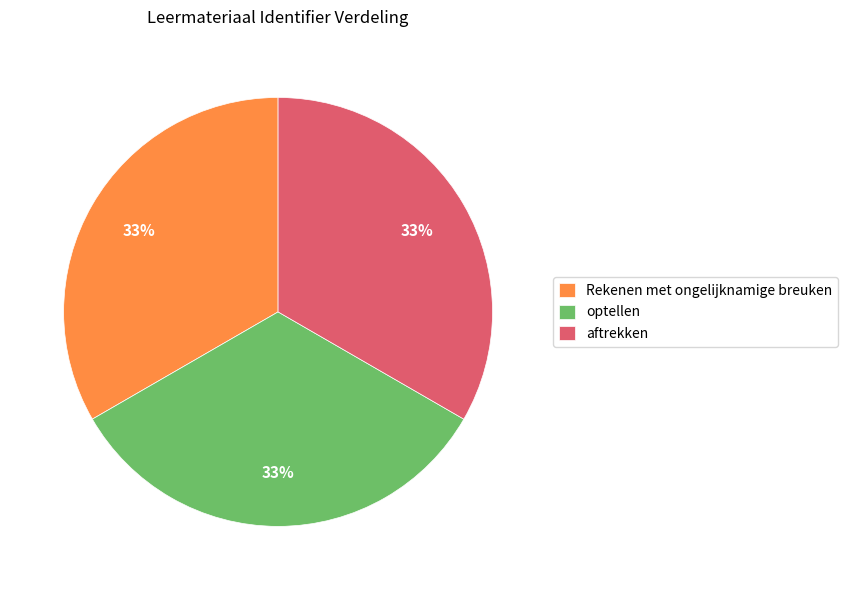

How many segments does this pie chart have?

3